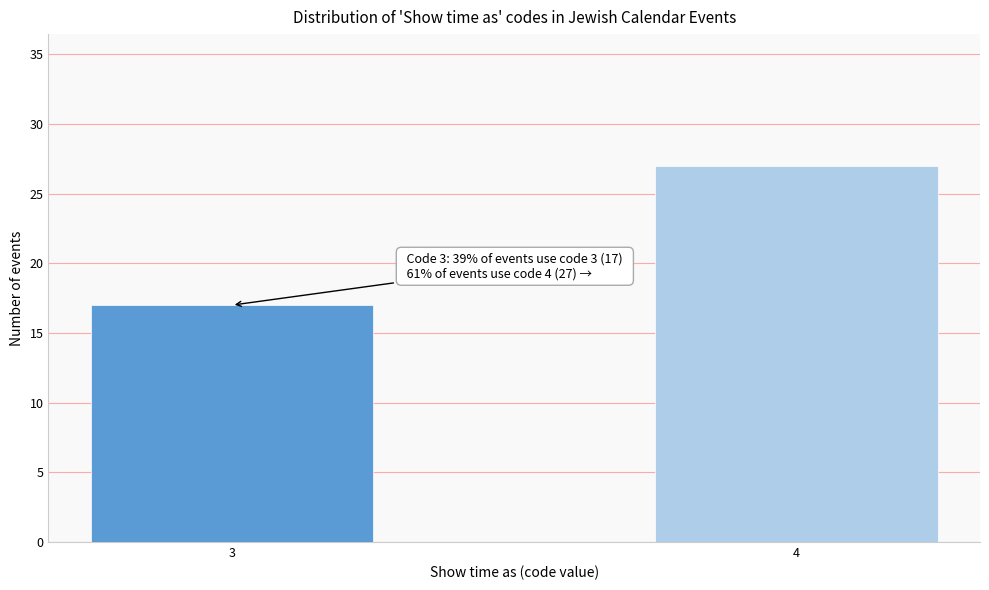

Reading left to right, list all the values displayed in this chart.

17	27